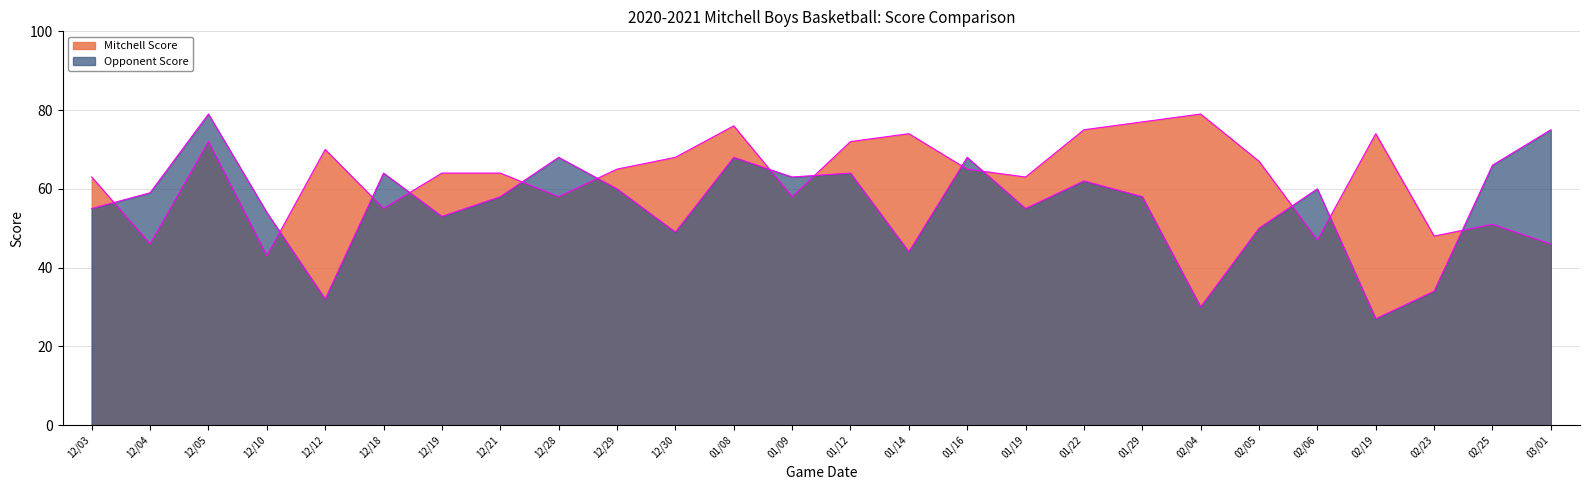

Which category has the lowest value in the Opponent Score series?

02/19